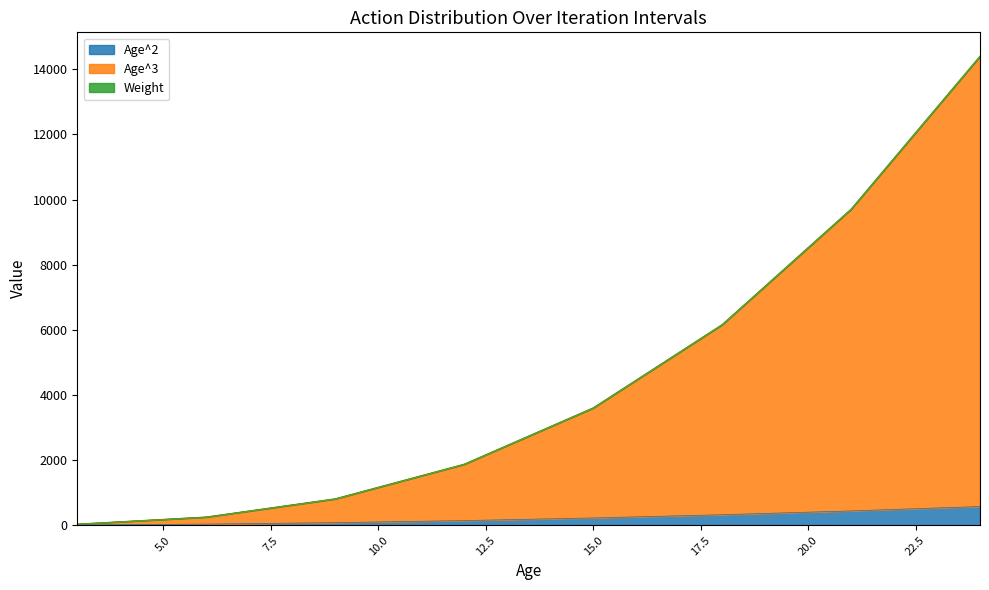

At which label does Age^2 first exceed 225?

18